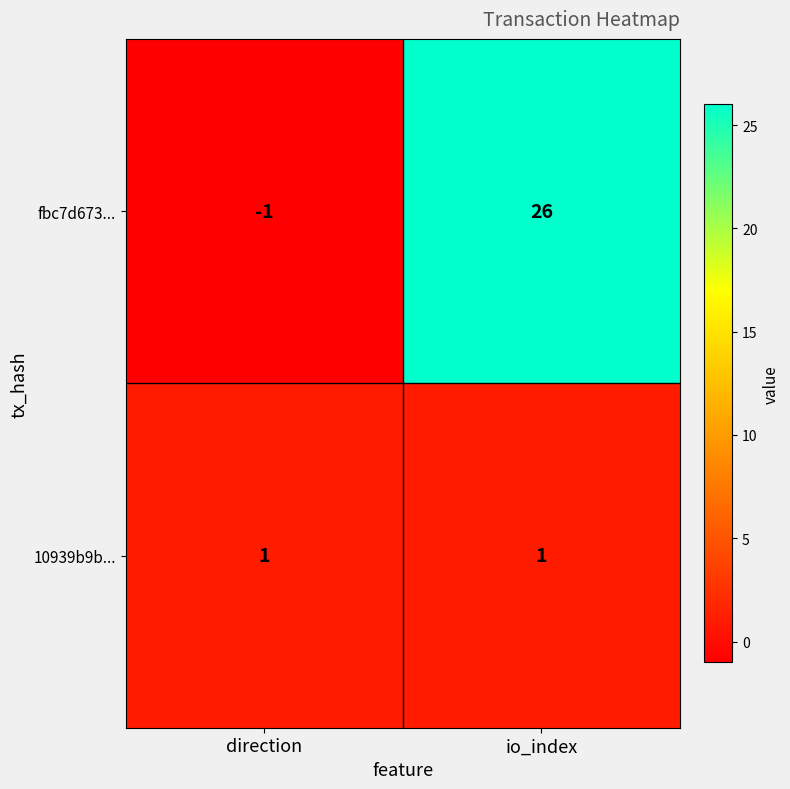

What is the difference between the maximum and minimum values in the fbc7d673... series?

27